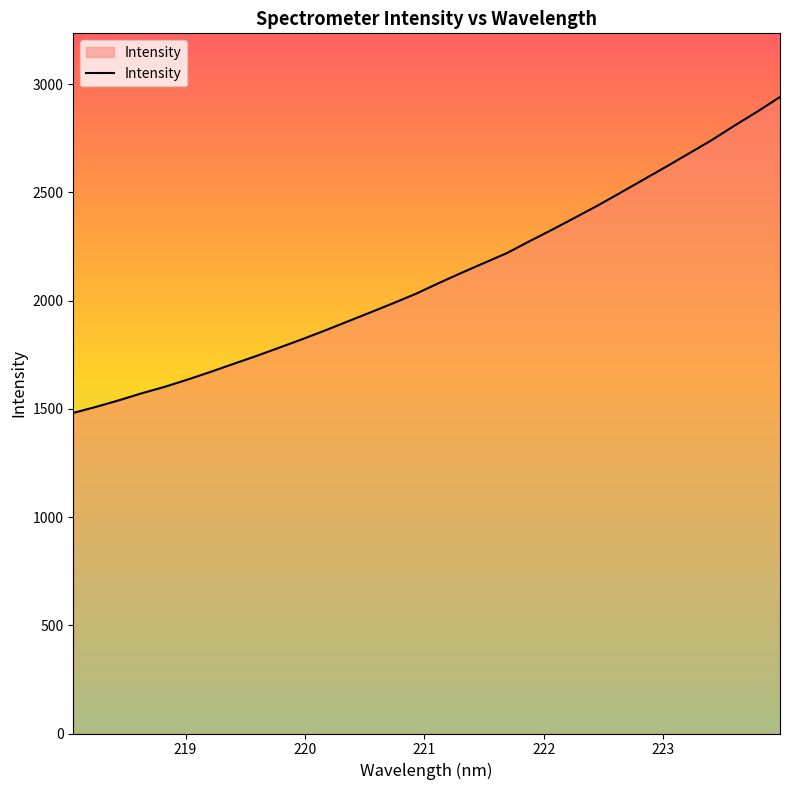

What is the difference between the maximum and minimum values?

1459.7